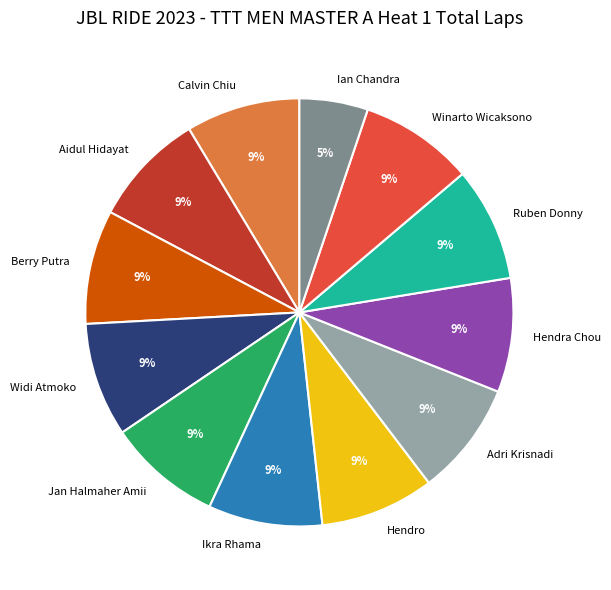

To the nearest percent, what is the combined percentage of Calvin Chiu and Hendra Chou?

17%